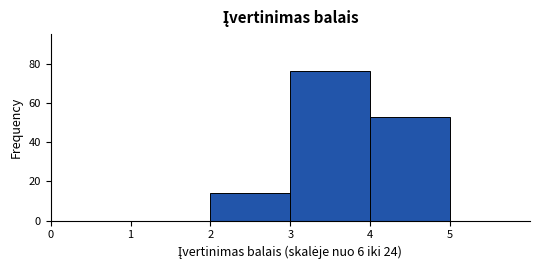

Which range on the x-axis has the tallest bar?

3 to 4